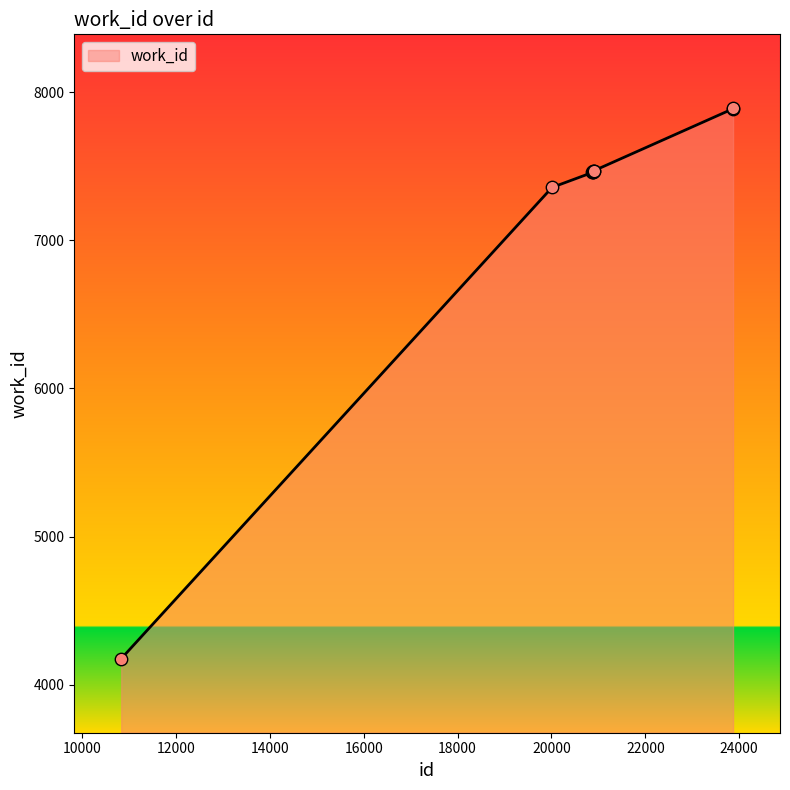

What is the maximum value shown in the chart?

7892